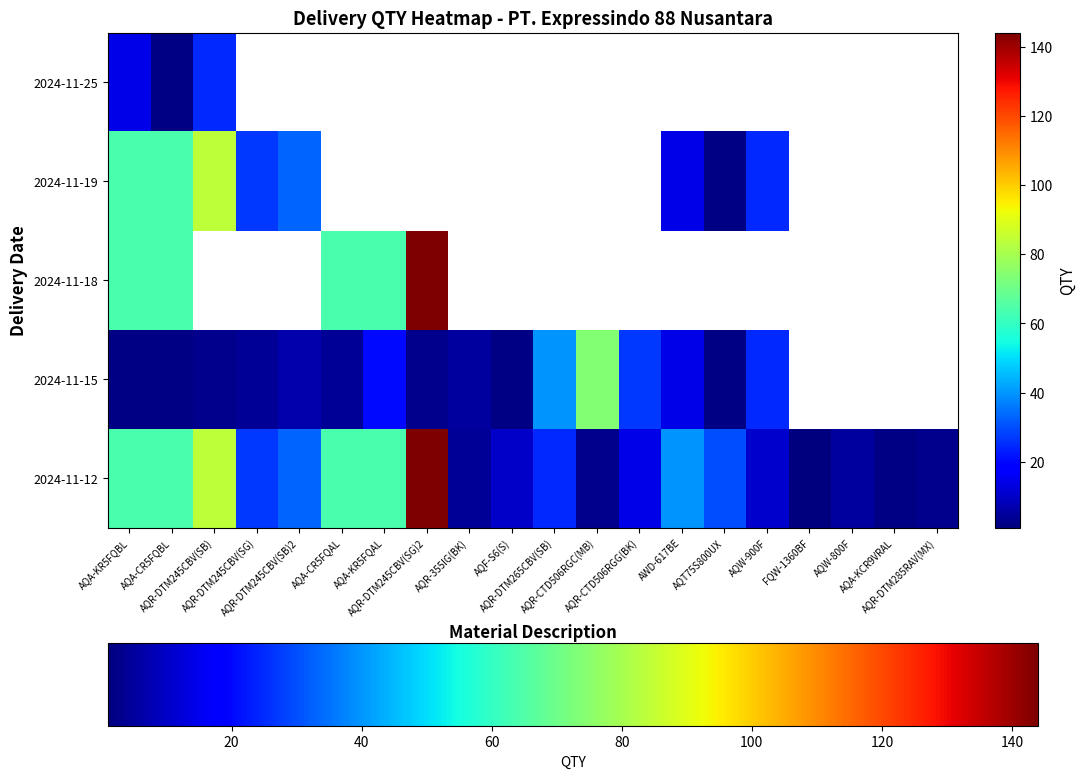

Read the 2024-11-15 value at AWD-617BE.

14.0